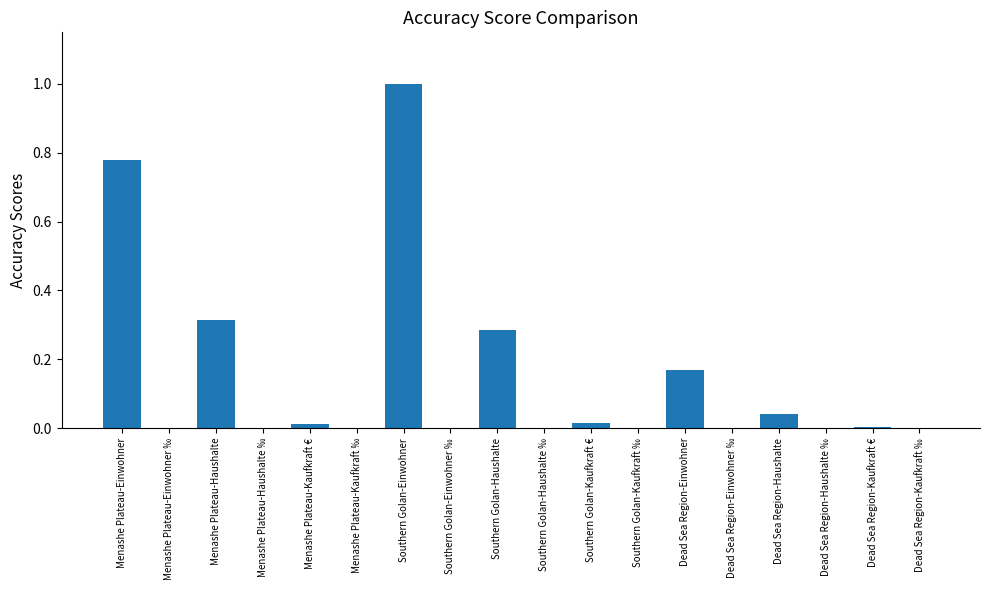

What is the average value?

0.1